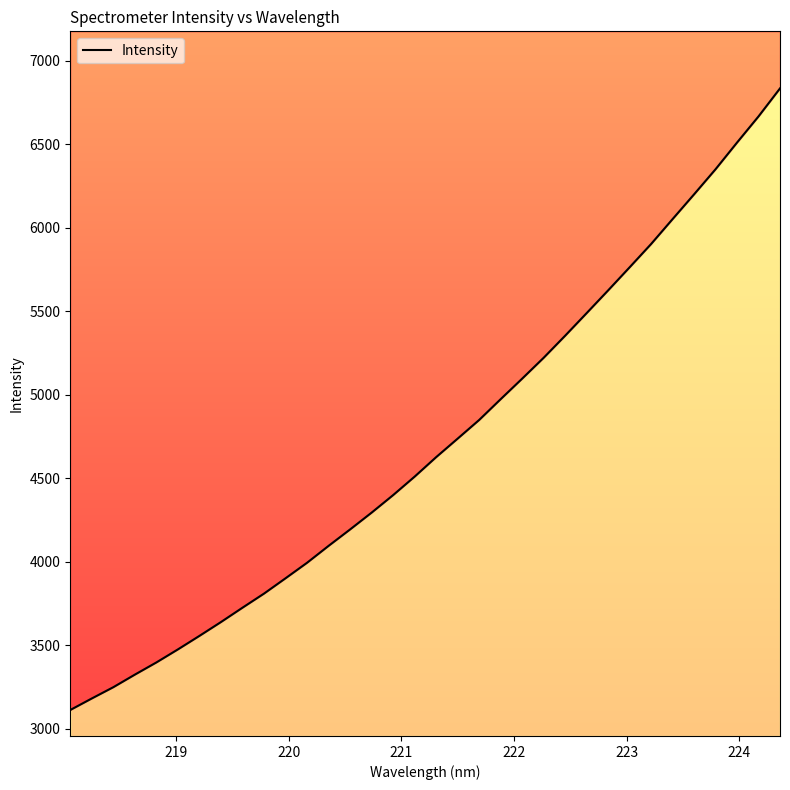

What is the maximum value shown in the chart?

6834.9